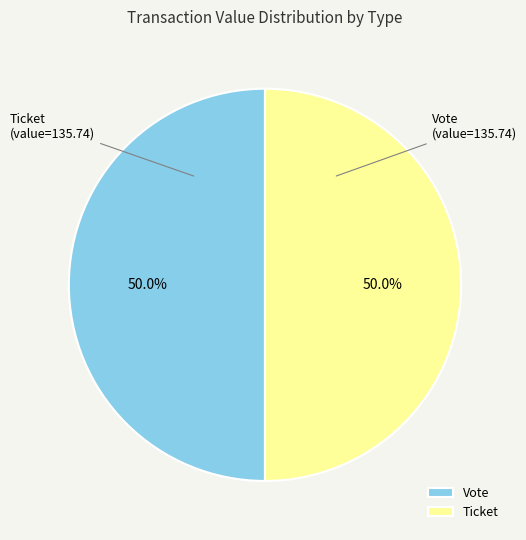

Approximately how many times larger is the value at Ticket compared to Vote?

1.0